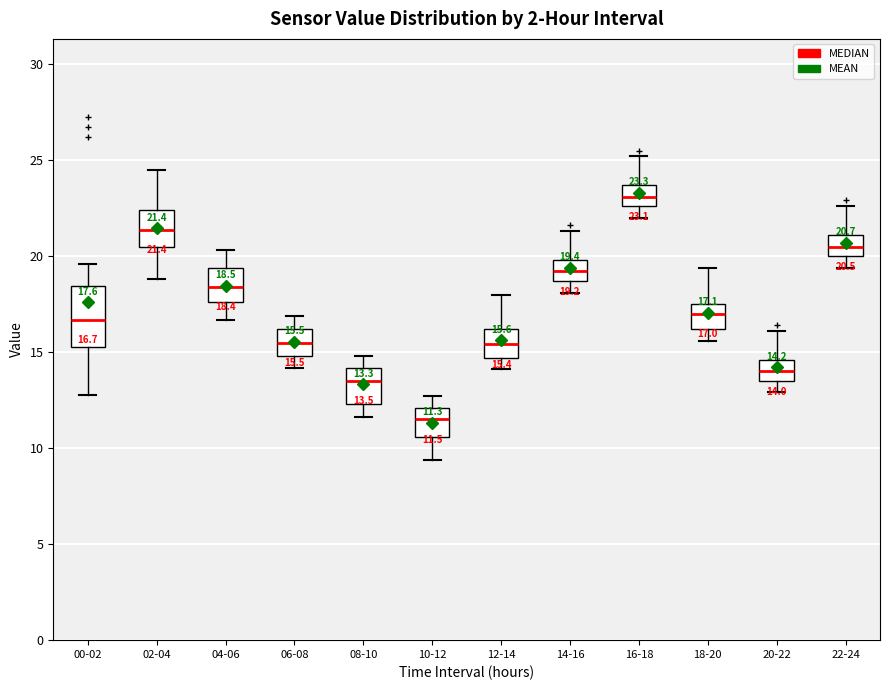

Which box is the tallest, from its lower edge to its upper edge?

00-02